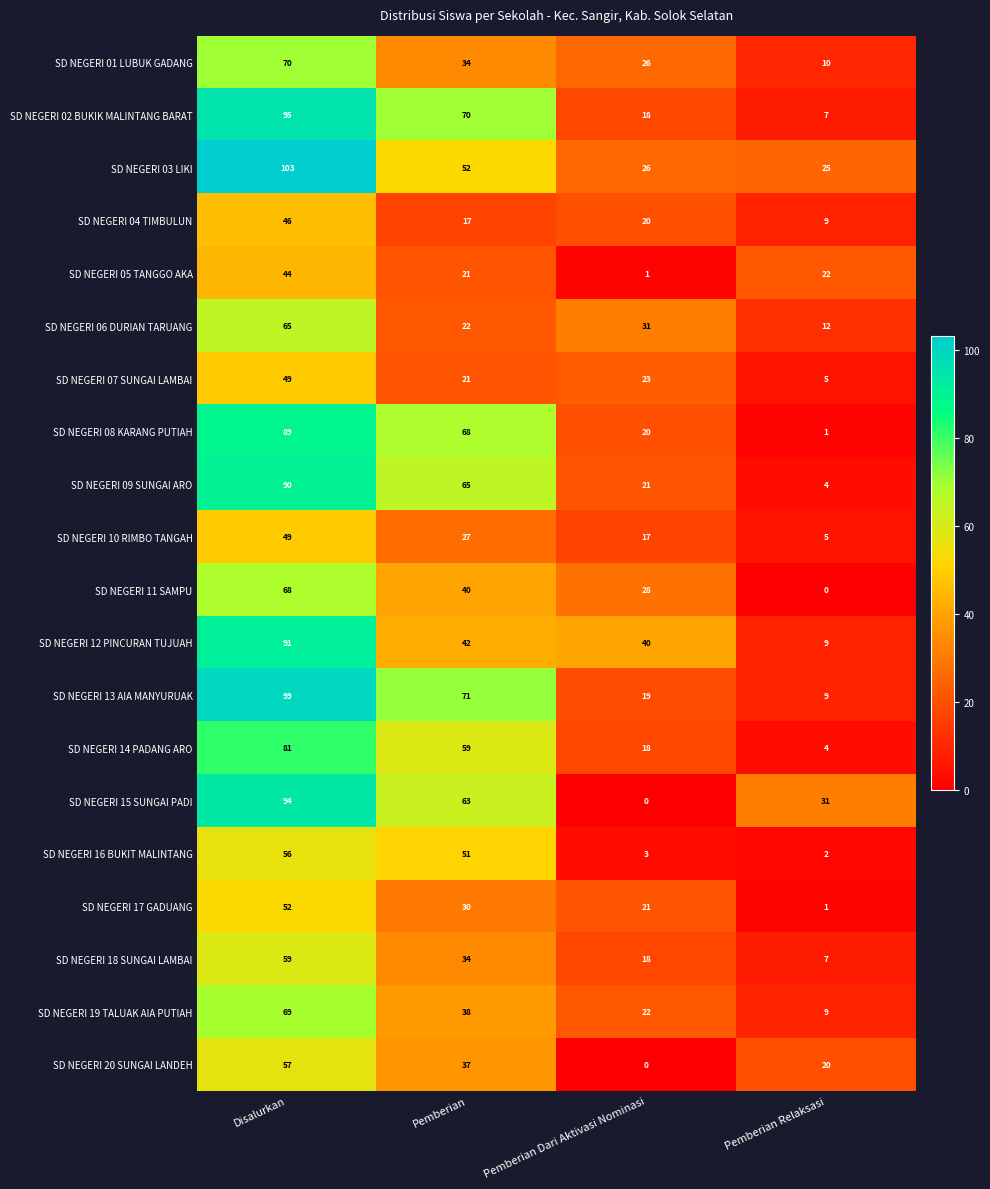

What is the sum of the SD NEGERI 04 TIMBULUN values at Pemberian Dari Aktivasi Nominasi and Disalurkan?

66